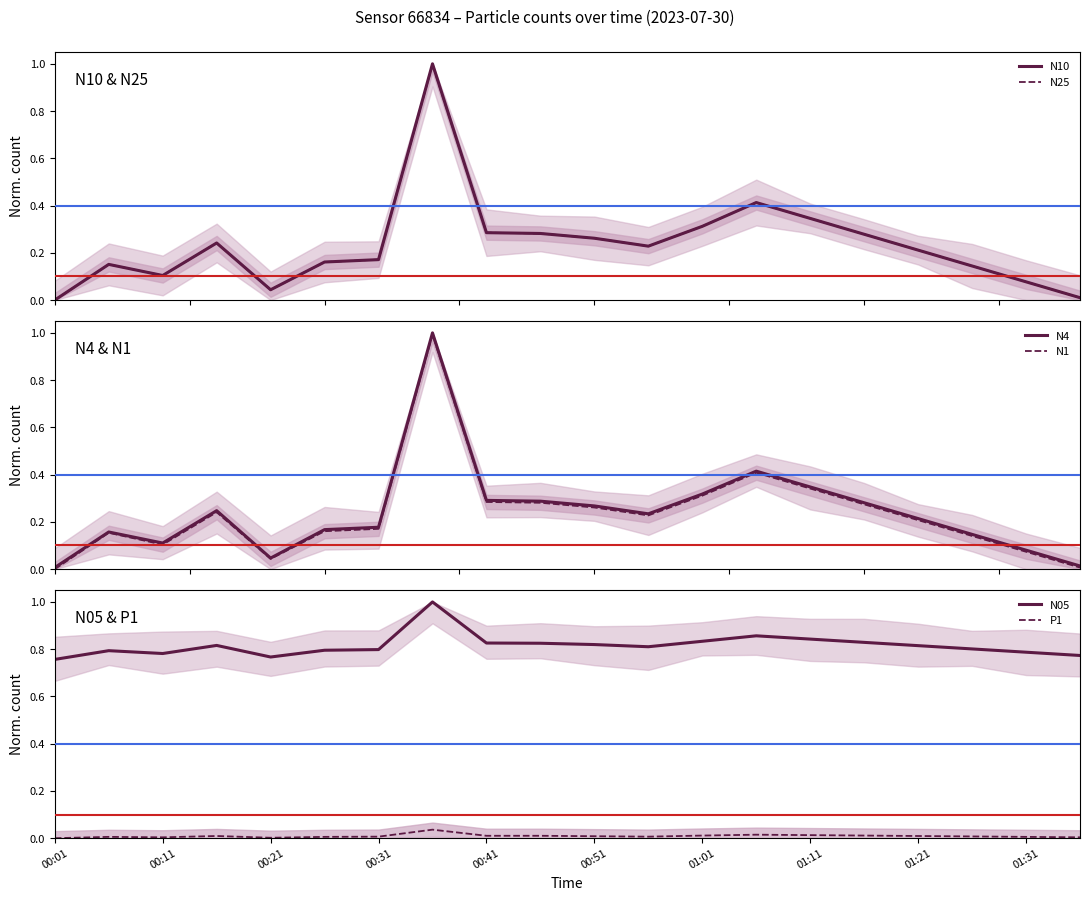

Which series changed the most between 00:31 and 01:01?

N10